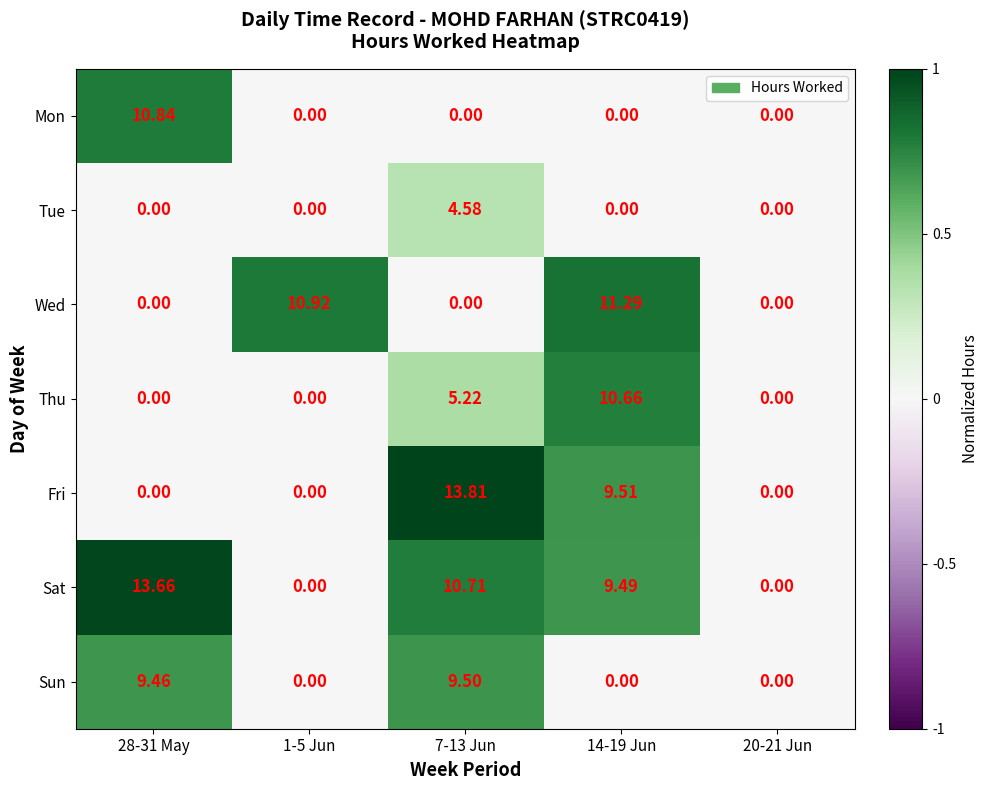

Which series has the widest spread of values?

Fri